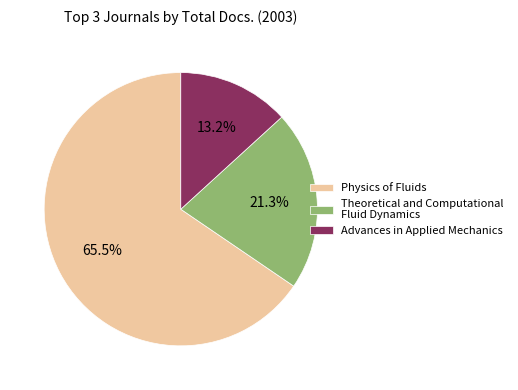

Between Theoretical and Computational Fluid Dynamics and Physics of Fluids, which is larger?

Physics of Fluids